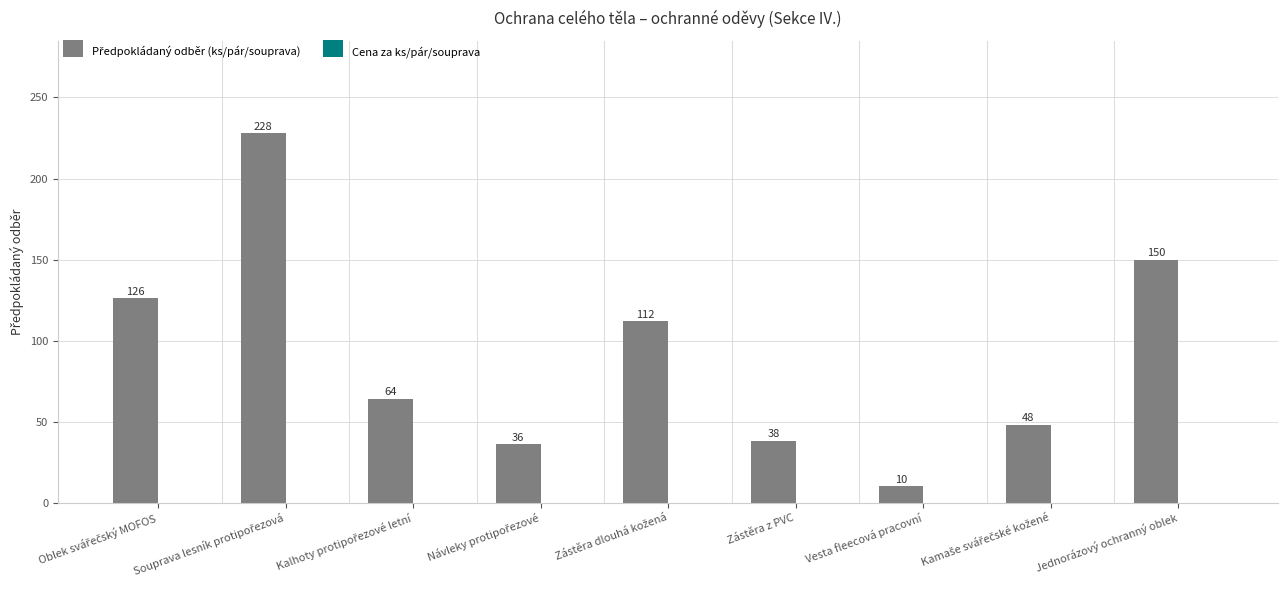

What is the value of the 2nd bar from the left?

228